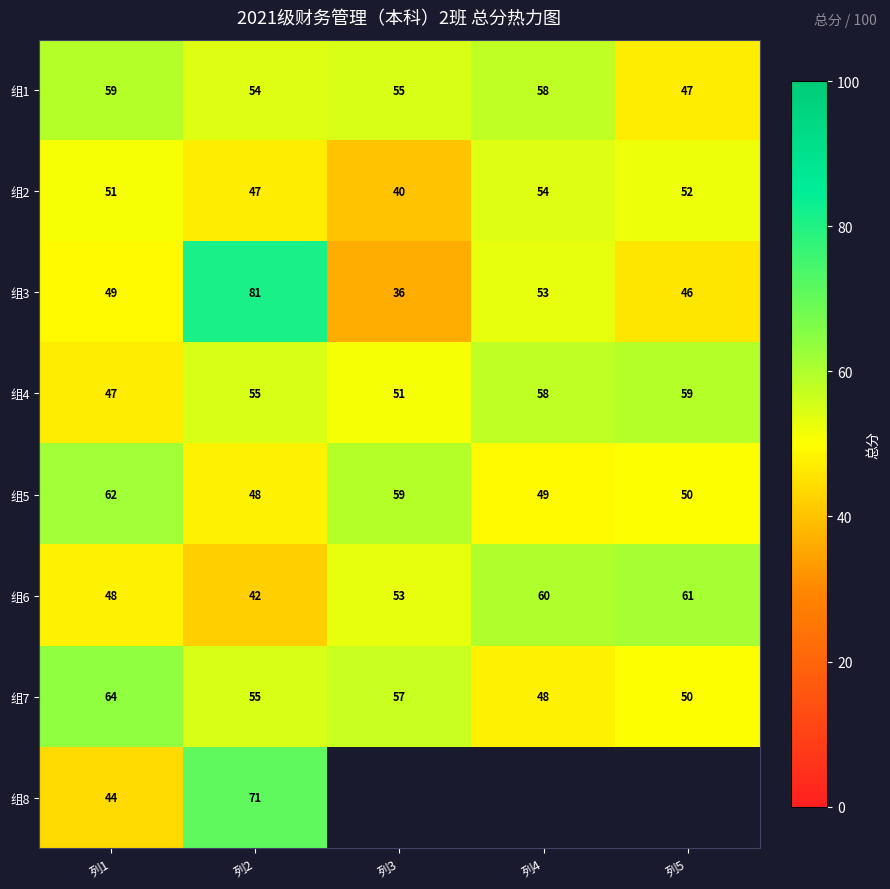

What is the difference between the highest and lowest values at 列1?

20